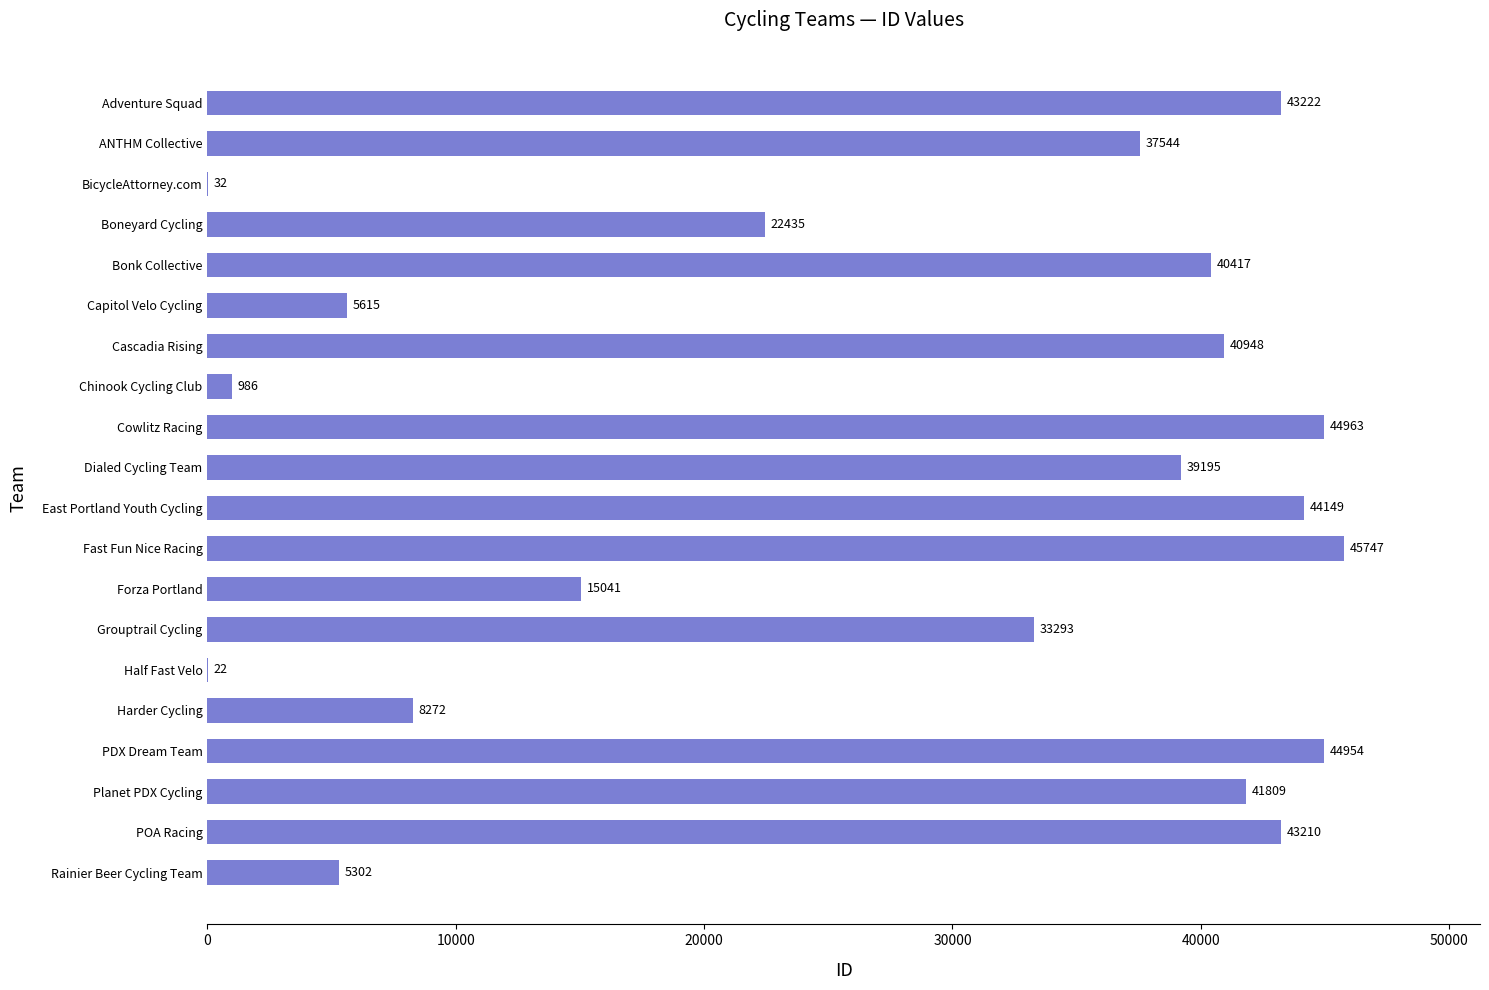

Between POA Racing and BicycleAttorney.com, which is larger?

POA Racing